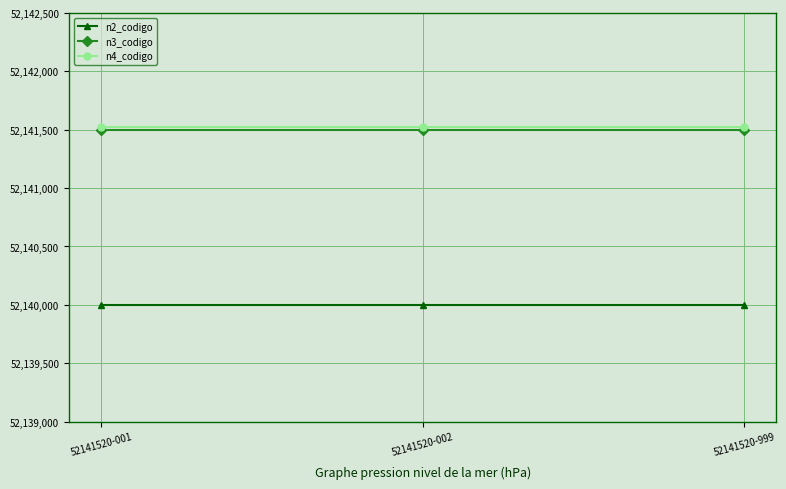

The value of n4_codigo at 52141520-002 is 52141520. True or false?

True